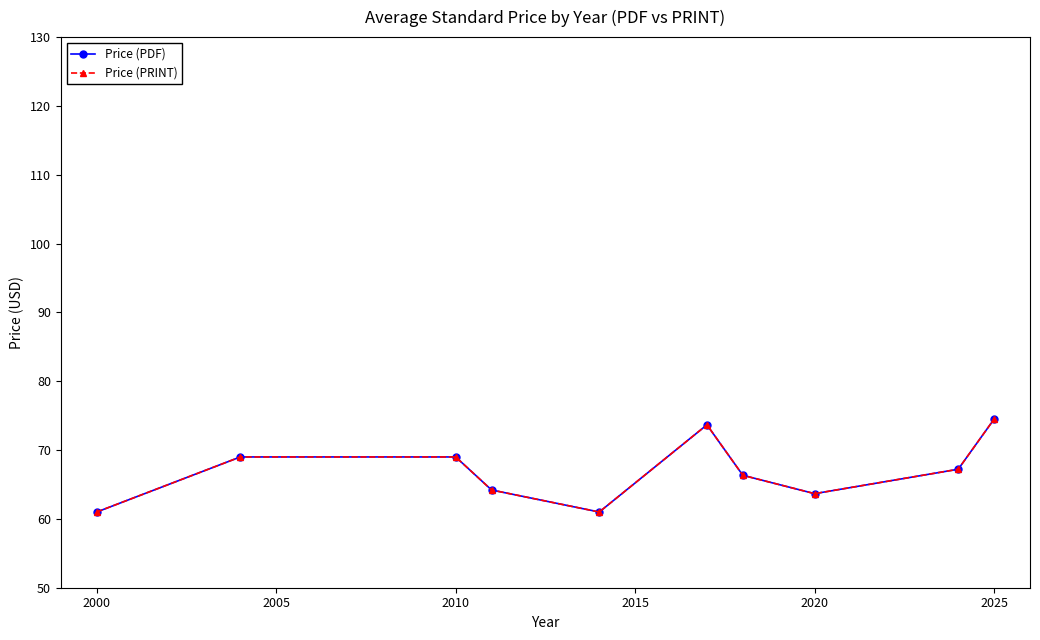

True or false: Price (PDF) and Price (PRINT) cross at least once.

False